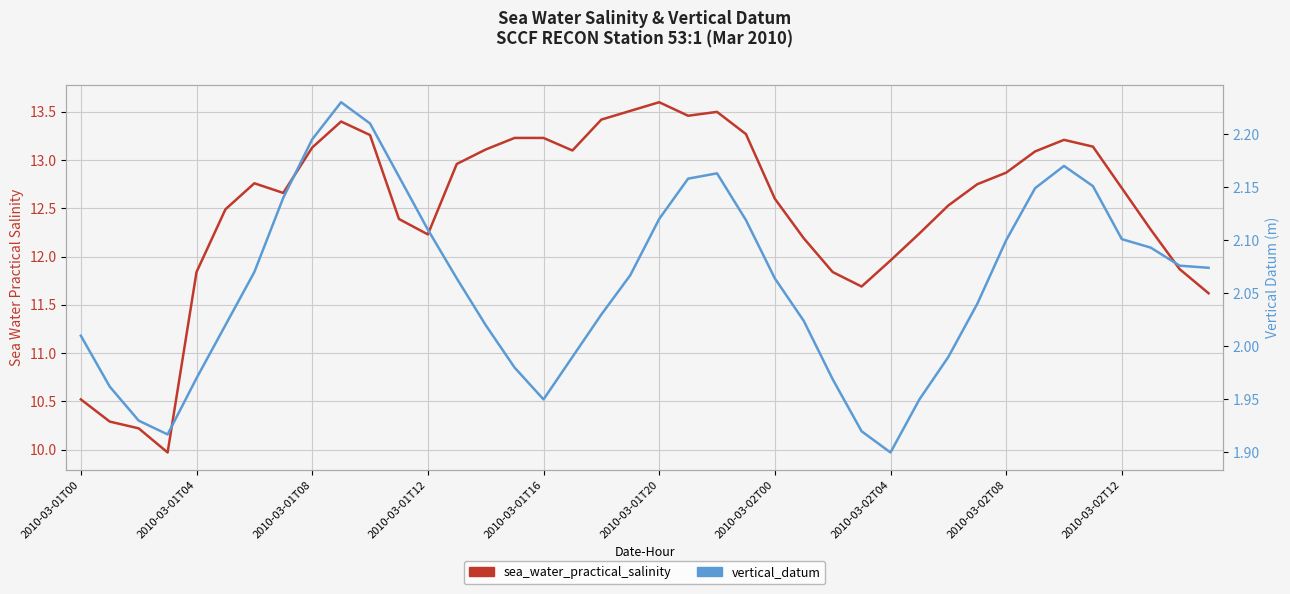

How many categories are shown in the chart?

40